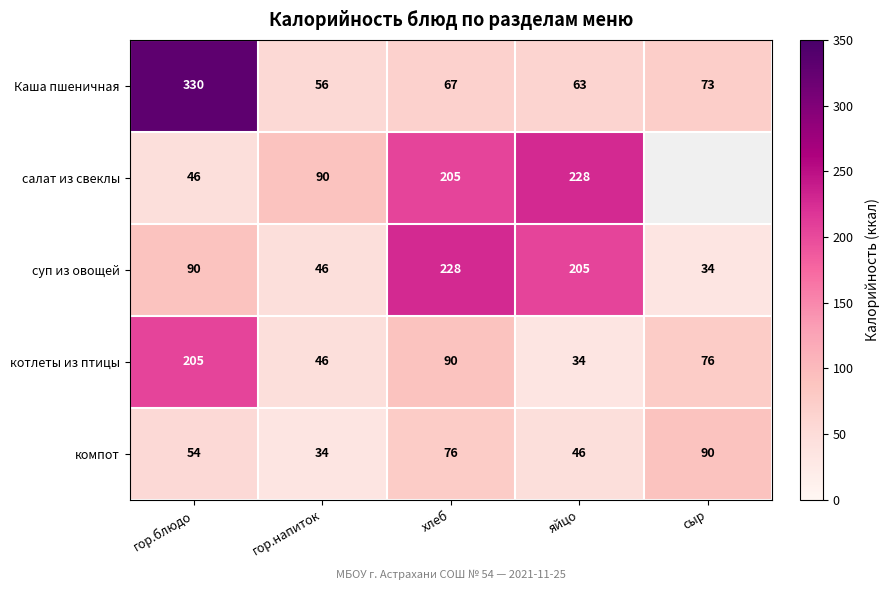

What is the total value across all series at гор.напиток?

272